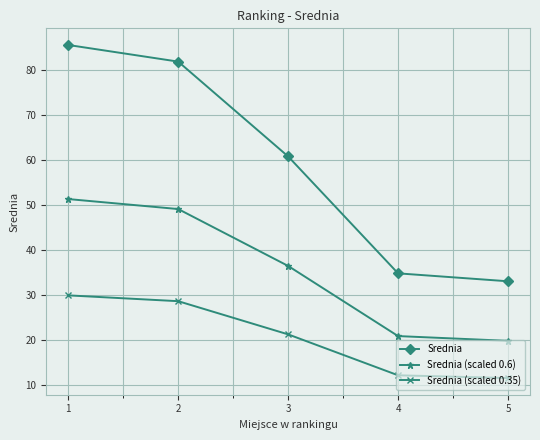

Does the chart display data point markers on the line(s)?

Yes